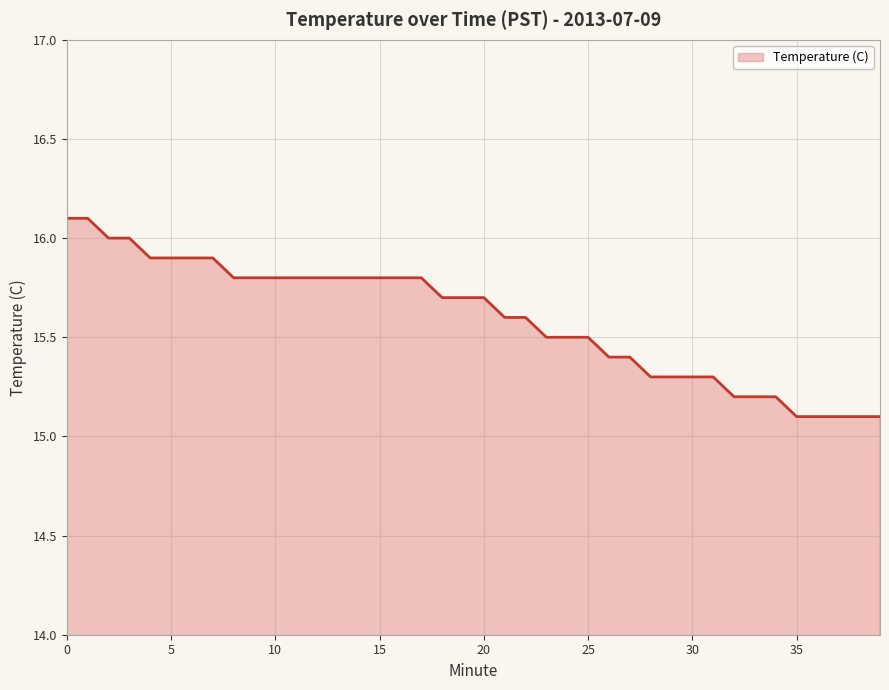

What is the greatest value displayed?

16.1